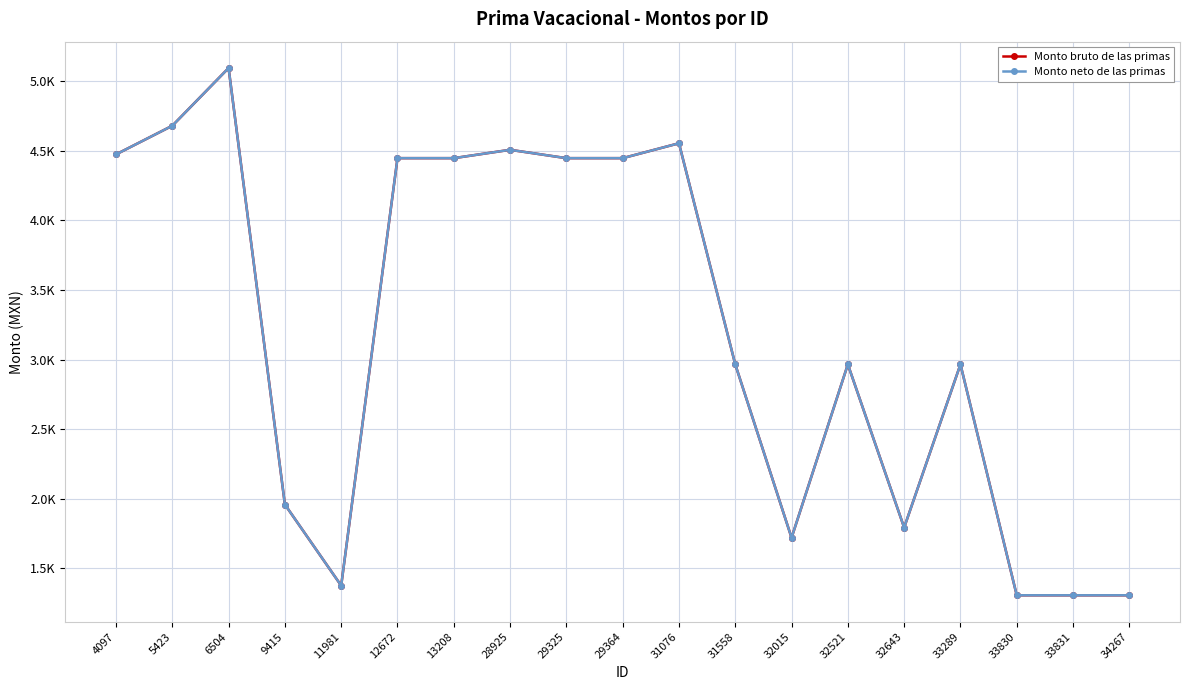

True or false: Monto neto de las primas and Monto bruto de las primas intersect in this chart.

False